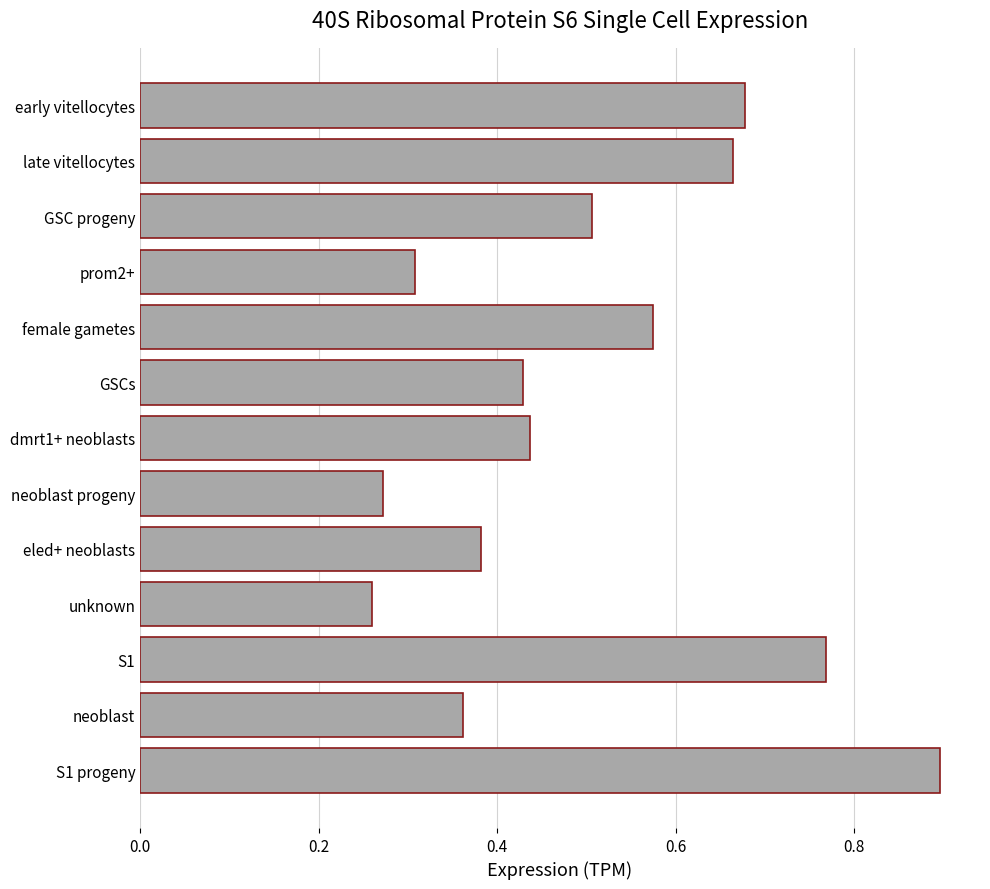

What is the sum of all values?

6.5